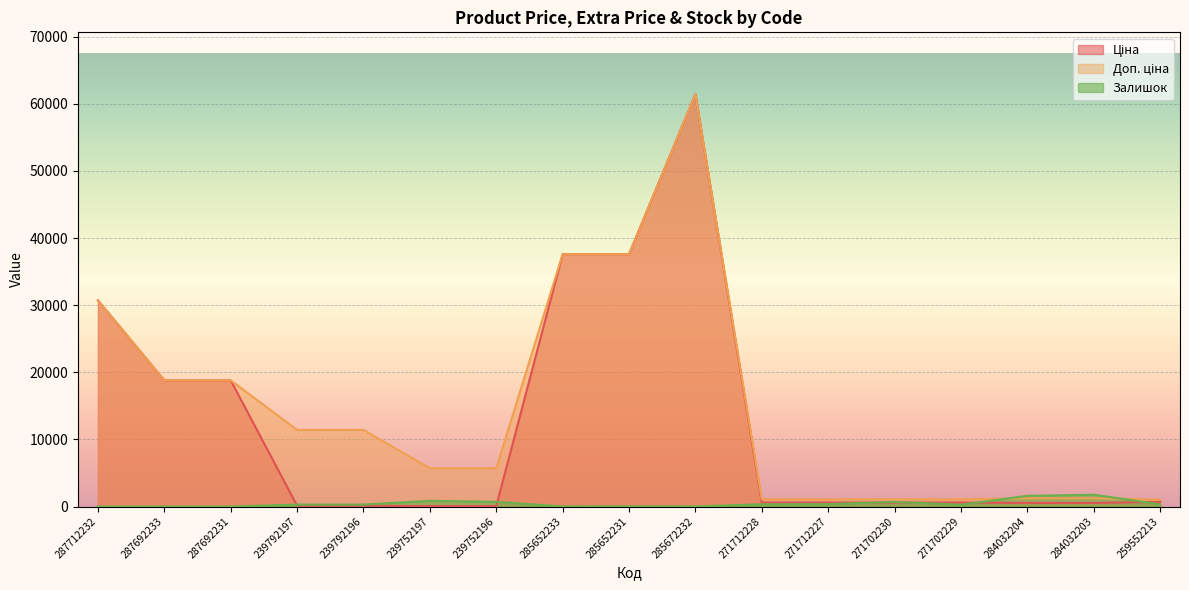

List the series in order of their peak value, lowest first.

Залишок, Ціна, Доп. ціна